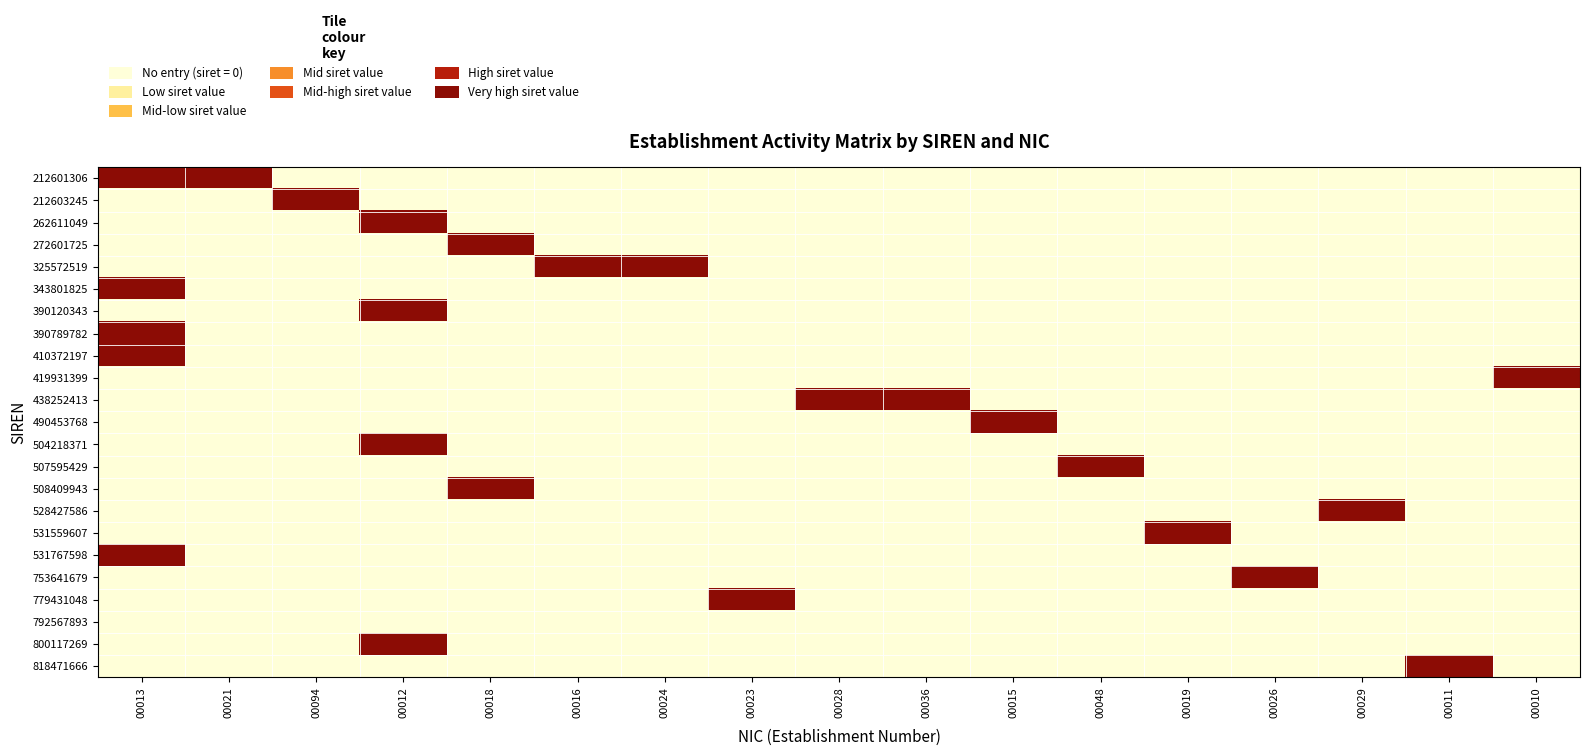

How many series are shown in this chart?

23